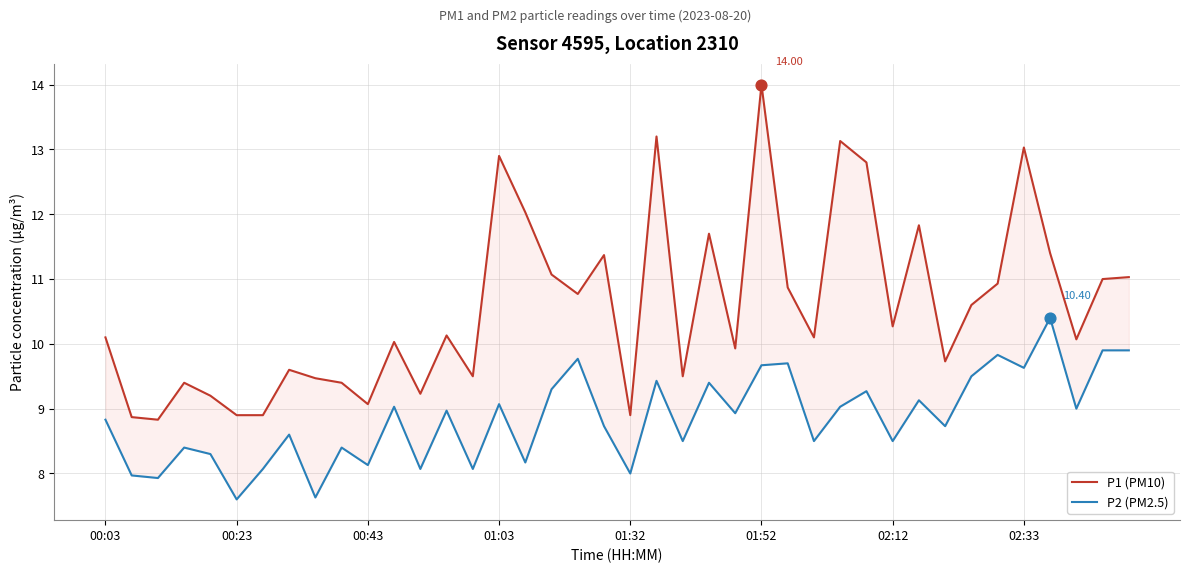

What are all the series names shown in the legend?

P1 (PM10), P2 (PM2.5)